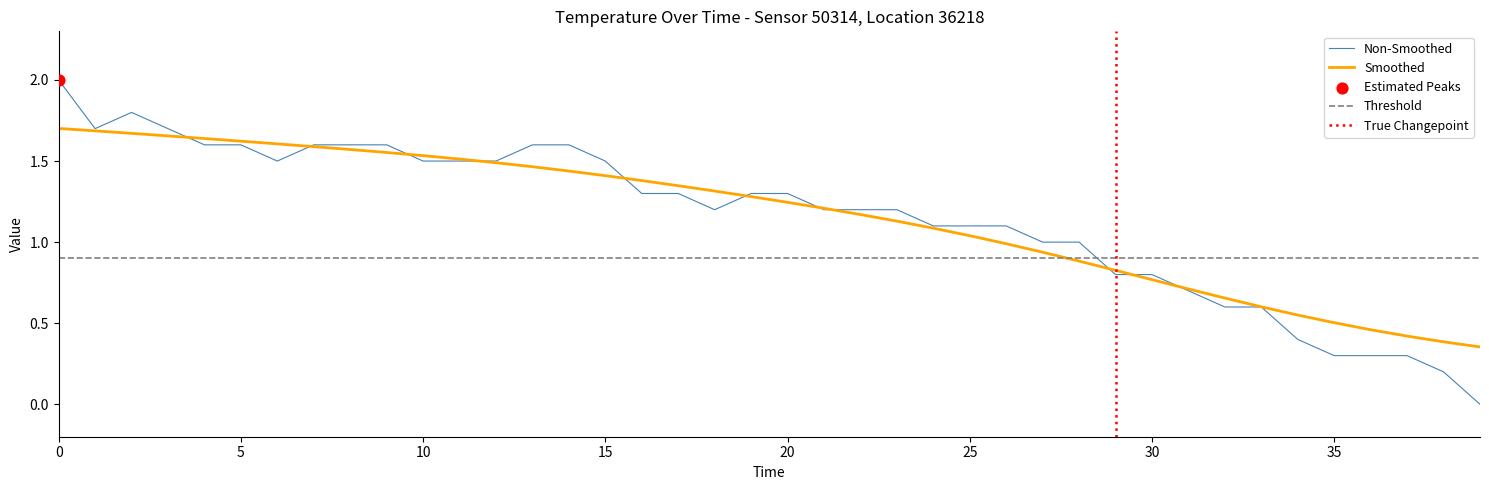

What is the ratio of the value at 17 to the value at 4?

0.8